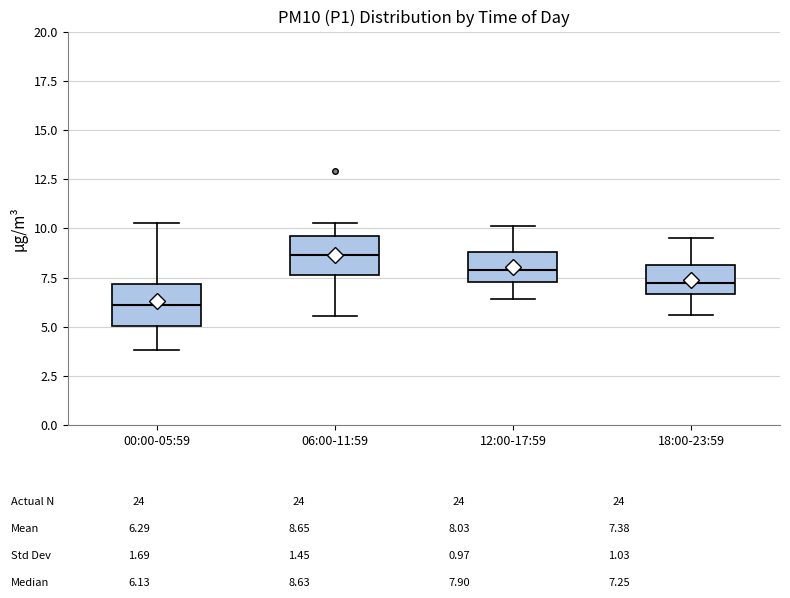

Reading left to right, transcribe this box plot: for each box, give where its median line is, the range the box spans, and where its two whiskers end, as read against the y-axis. The values are not printed on the chart, so give them approximately, as read against the axis.

00:00-05:59: median 6.0, box 5.0 to 7.0, whiskers 4.0 to 10.5
06:00-11:59: median 8.5, box 7.5 to 9.5, whiskers 5.5 to 10.5
12:00-17:59: median 8.0, box 7.5 to 9.0, whiskers 6.5 to 10.0
18:00-23:59: median 7.5, box 6.5 to 8.0, whiskers 5.5 to 9.5